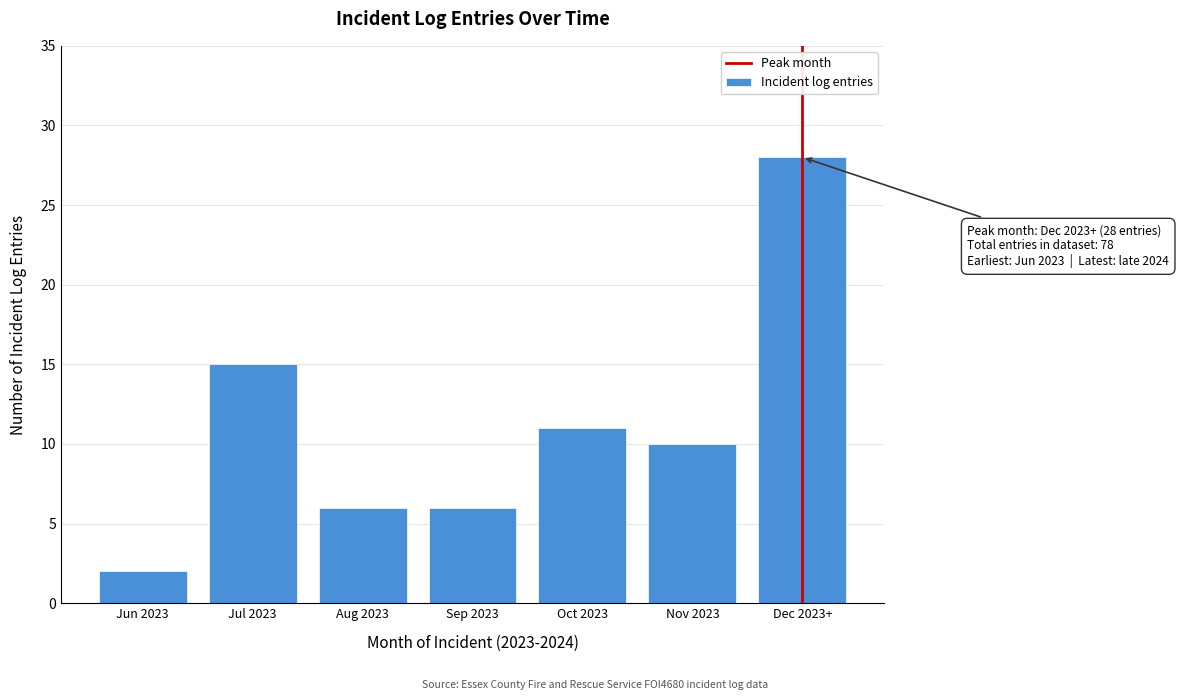

Reading left to right, list all the values displayed in this chart.

Jun 2023=2	Jul 2023=15	Aug 2023=6	Sep 2023=6	Oct 2023=11	Nov 2023=10	Dec 2023+=28